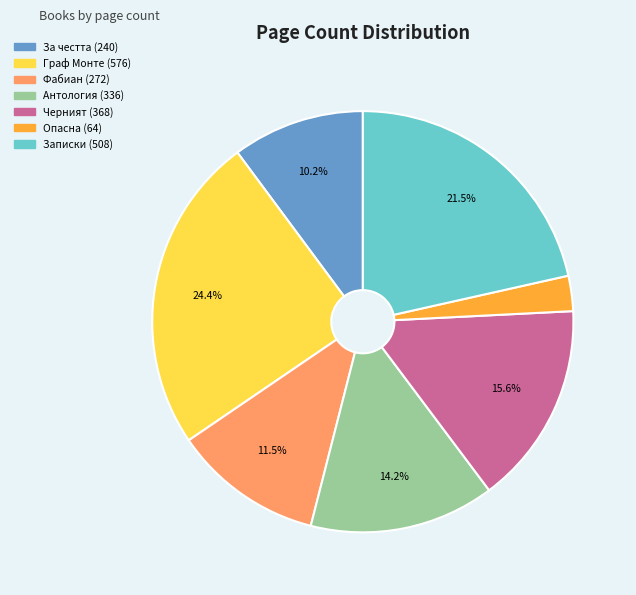

To the nearest percent, what portion does За честта (240) represent?

10%